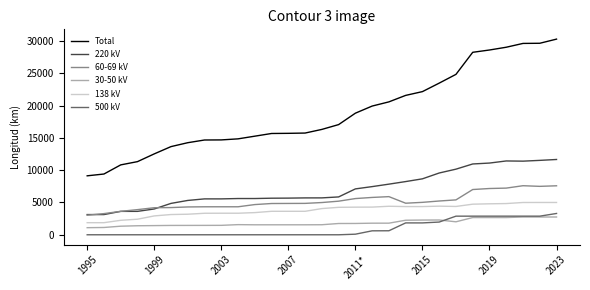

Which series has the largest range (max minus min)?

Total